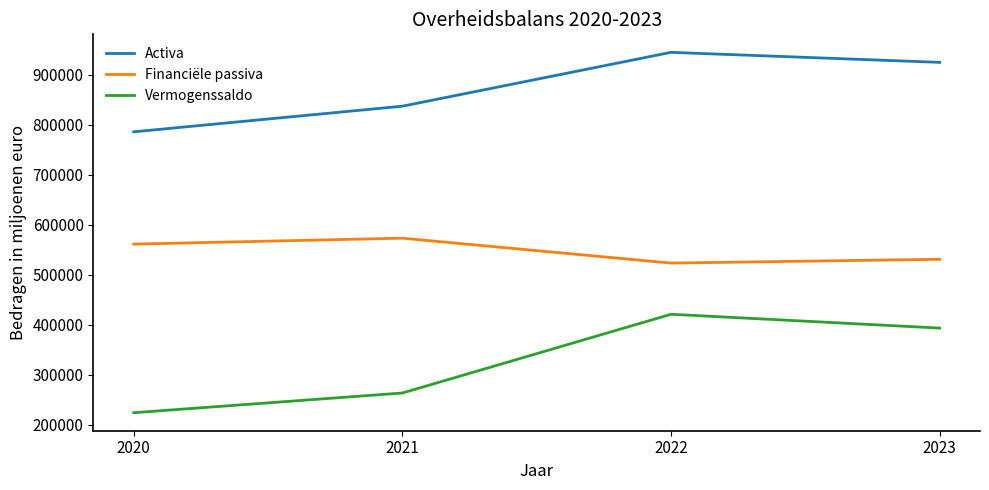

Read the Vermogenssaldo value at 2022.

421240